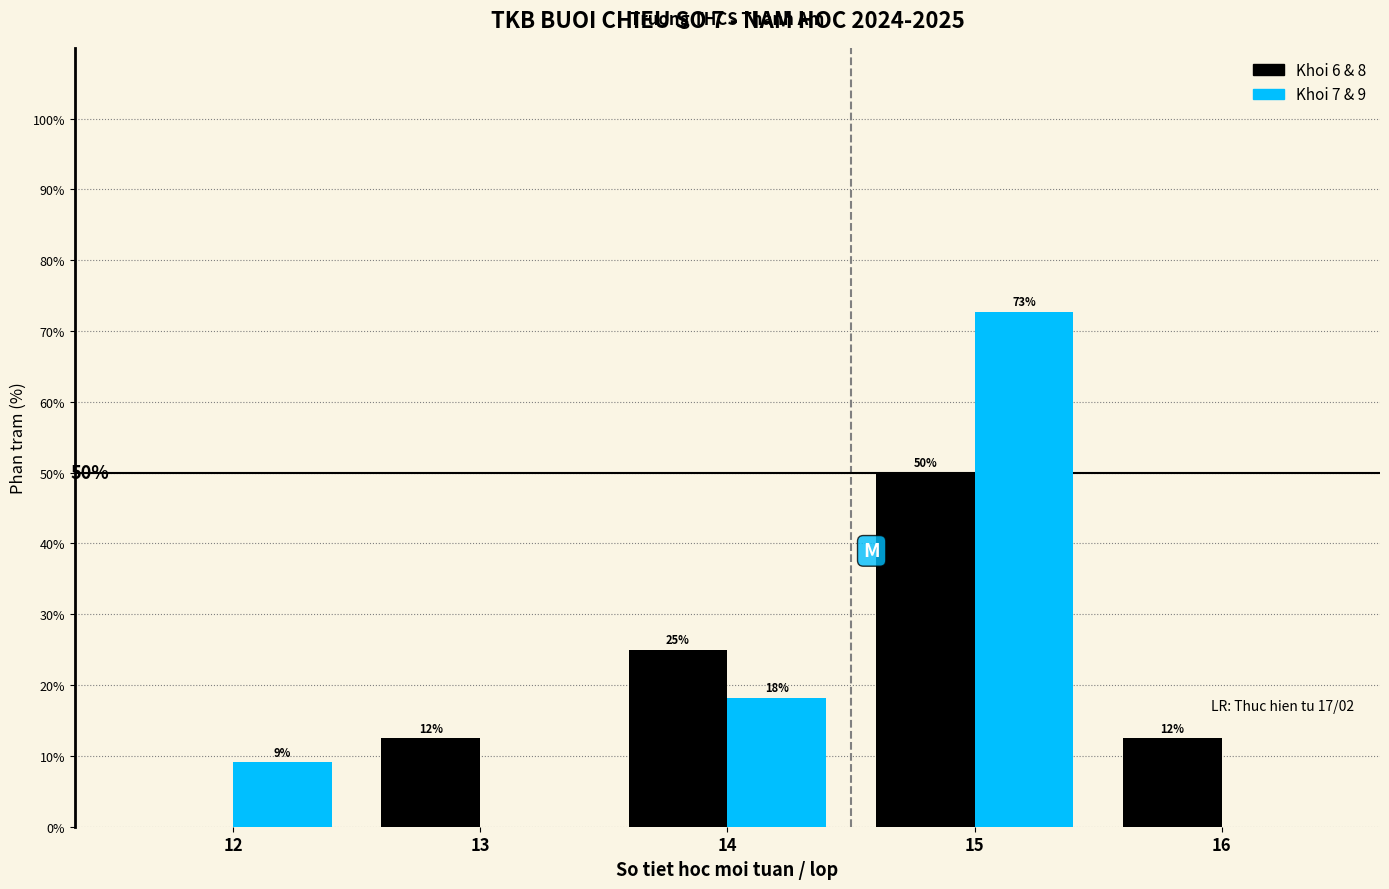

Is the value of Khoi 6 & 8 at 13 greater than the value of Khoi 7 & 9 at 15?

No